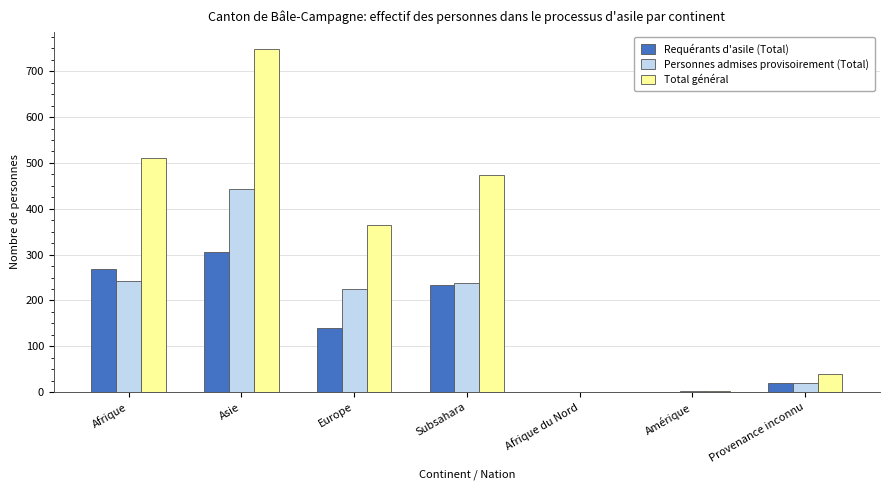

Which series changed the most between Afrique and Amérique?

Total général